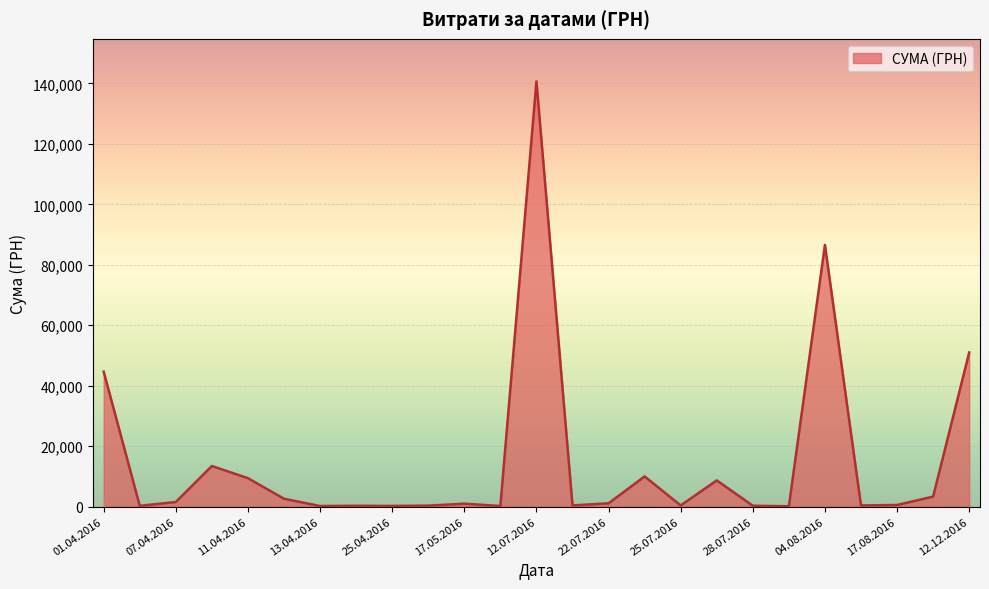

What is the maximum value shown in the chart?

140706.2